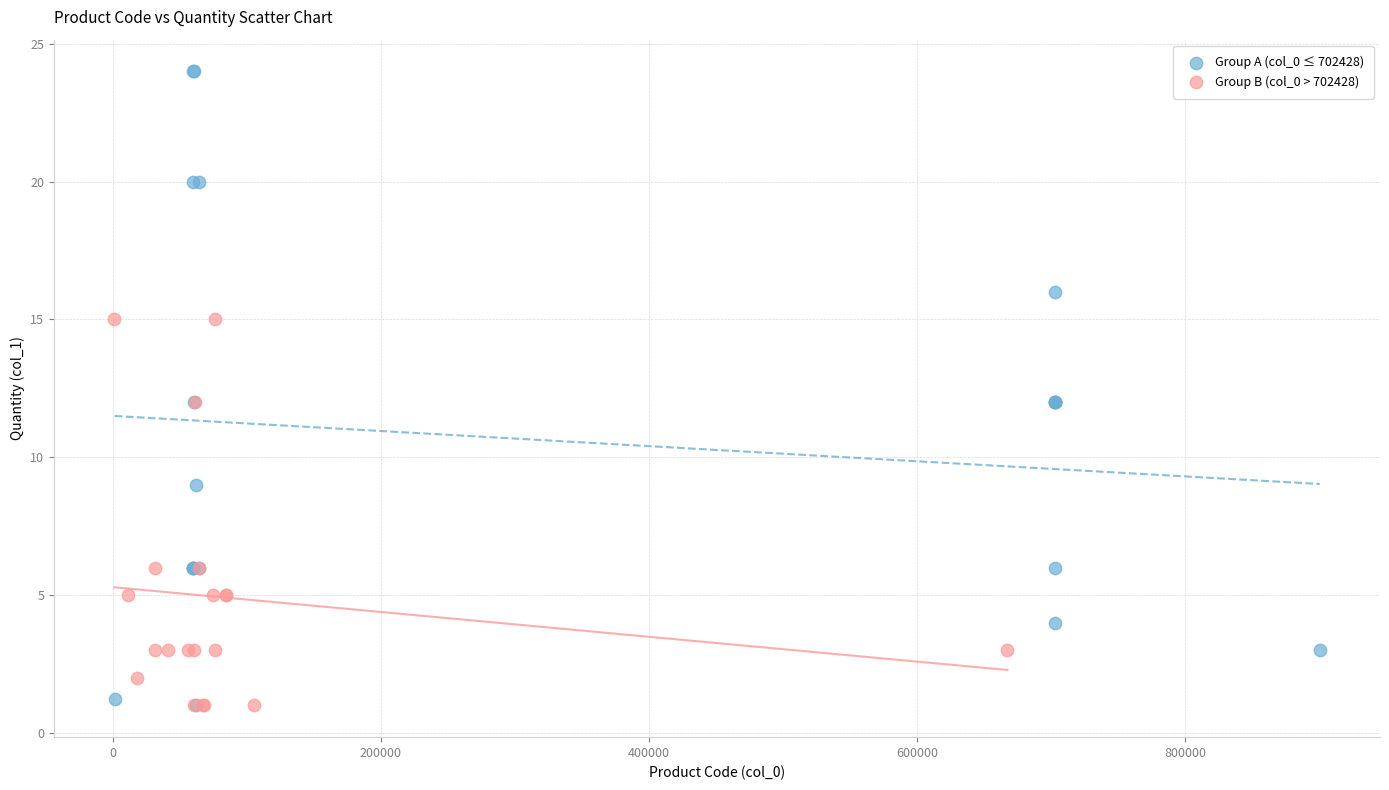

Which series contains the highest Y value?

Group A (col_0 ≤ 702428)